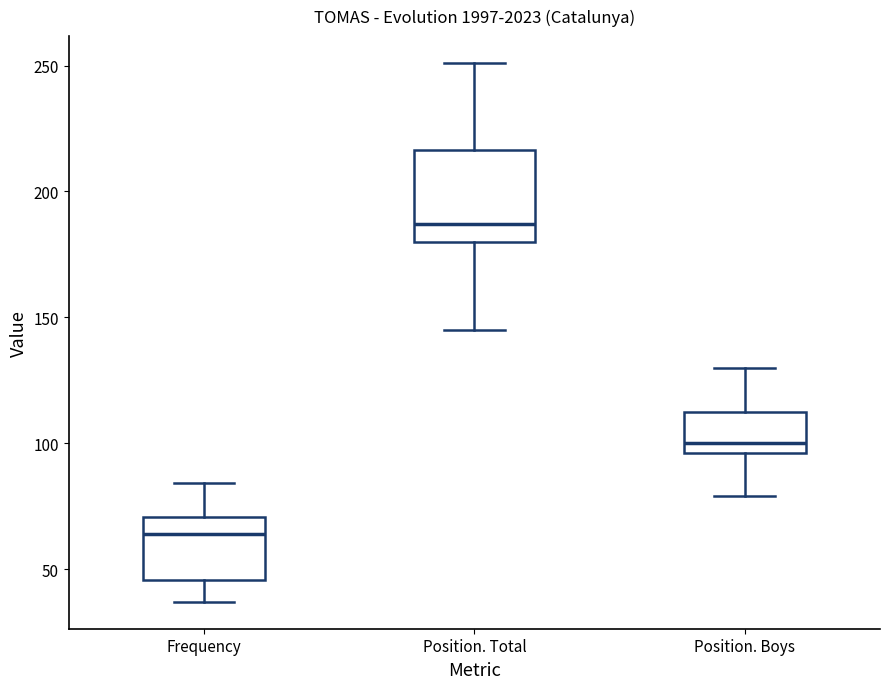

Where does the lower whisker of the box for Frequency end on the y-axis? The values are not printed on the chart, so give them approximately, as read against the axis.

35